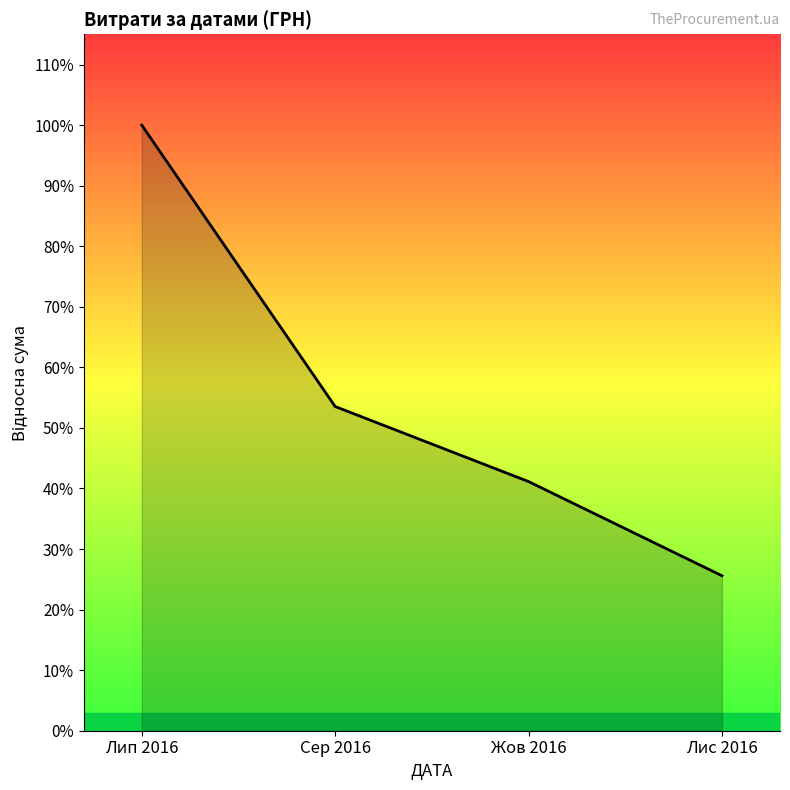

Reading left to right, list all the values displayed in this chart.

270636.2	144878.2	111346.2	69252.4